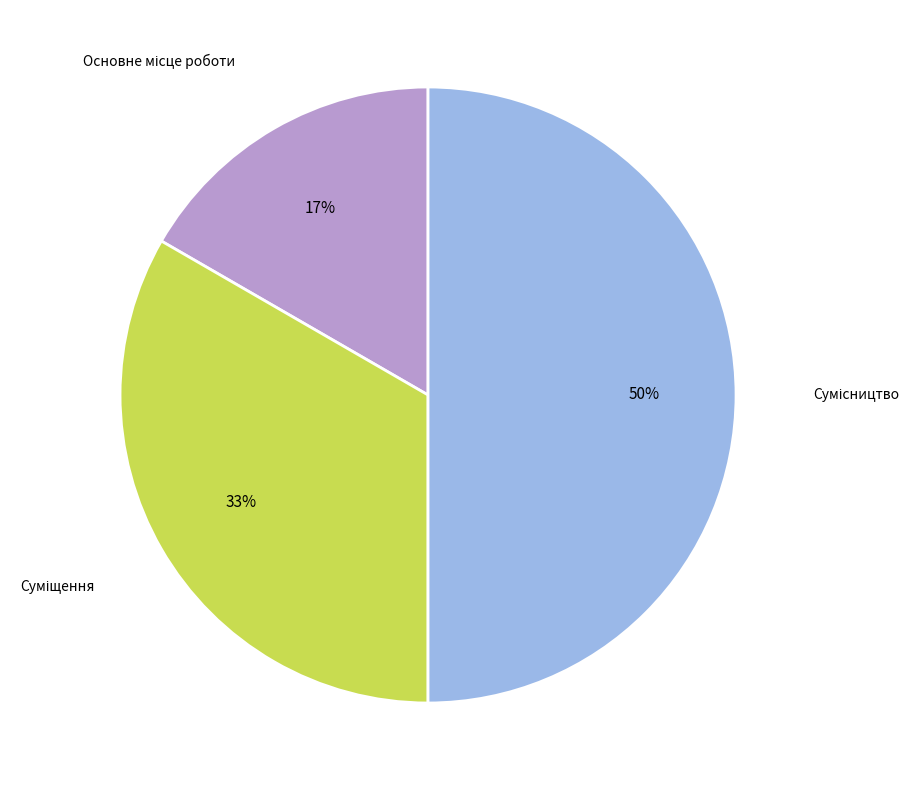

To the nearest percent, what is the average slice percentage?

33%